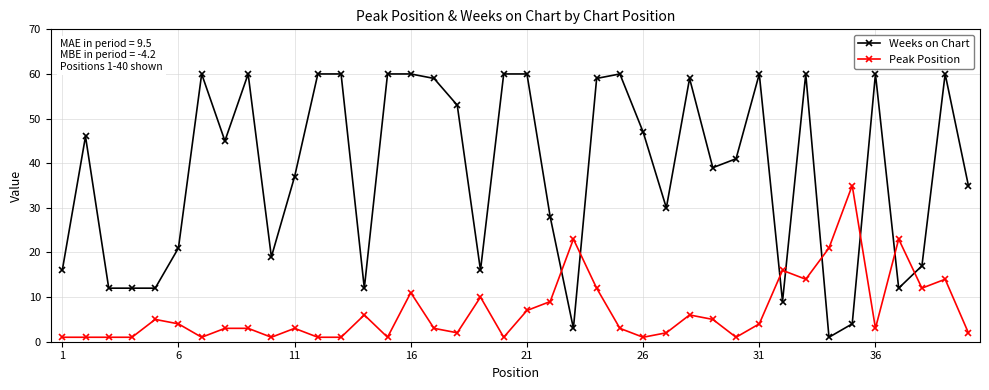

What is the maximum value for Peak Position?

35